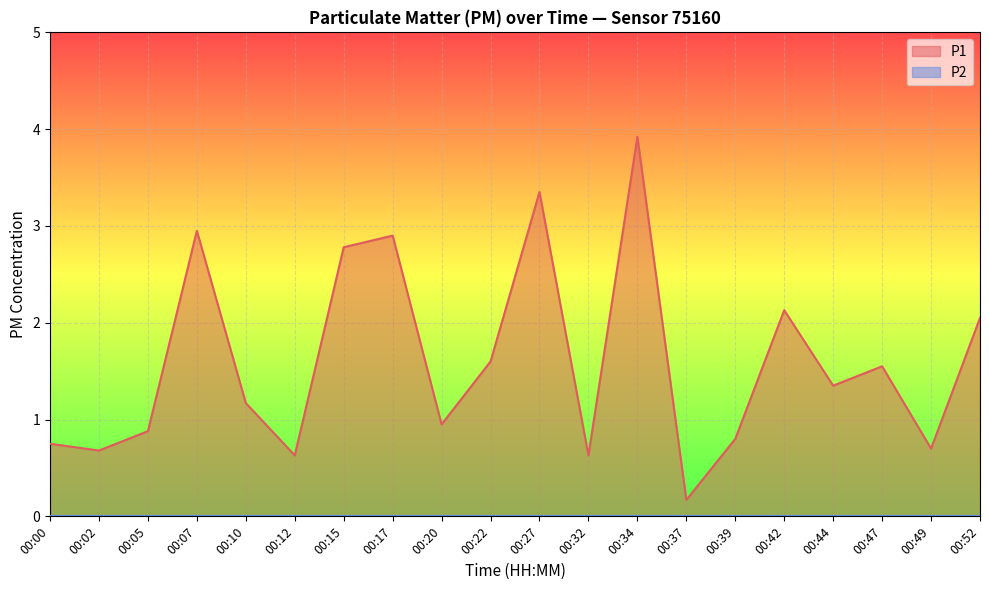

What is the value of the 16th point from the left?

2.1